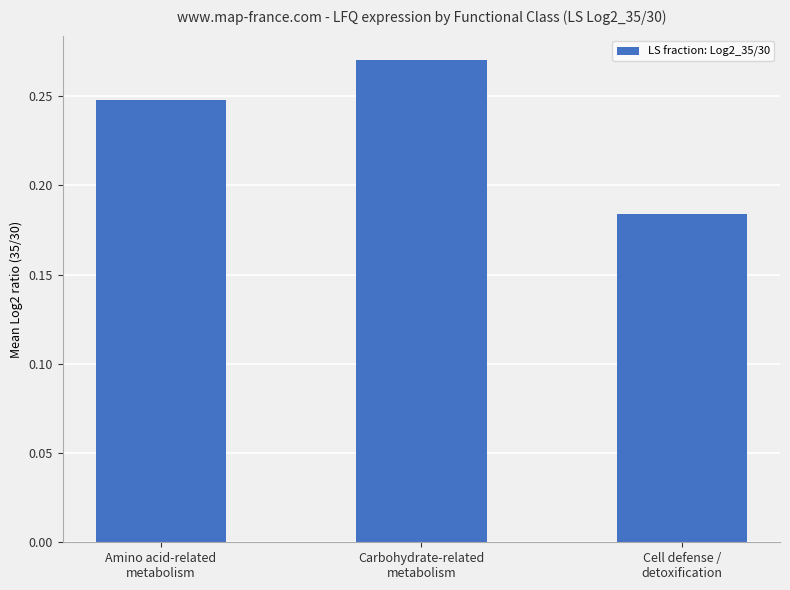

Which has a higher value, Amino acid-related
metabolism or Carbohydrate-related
metabolism?

Carbohydrate-related
metabolism